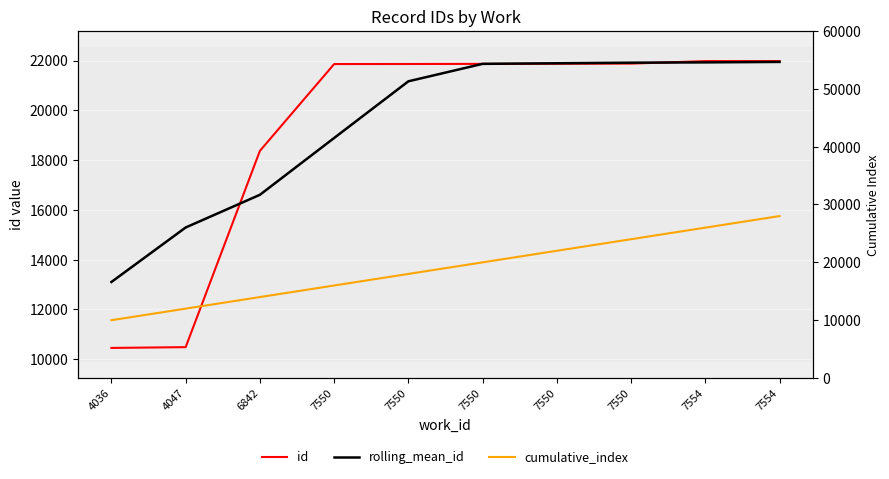

List the labels in order of rolling_mean_id value, largest first.

7554, 7554, 7550, 7550, 7550, 7550, 7550, 6842, 4047, 4036